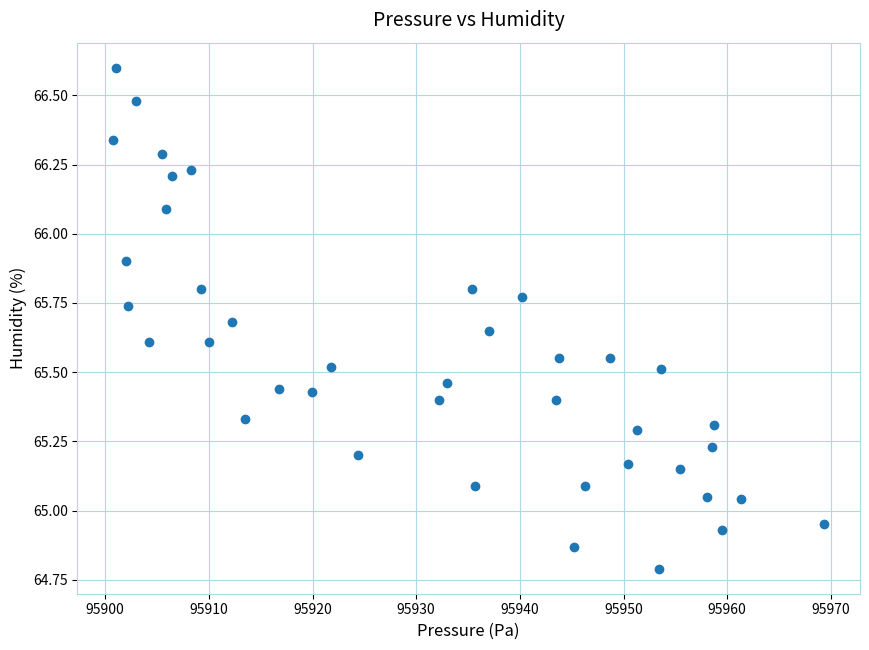

What is the range of Y values (max minus min)?

1.8